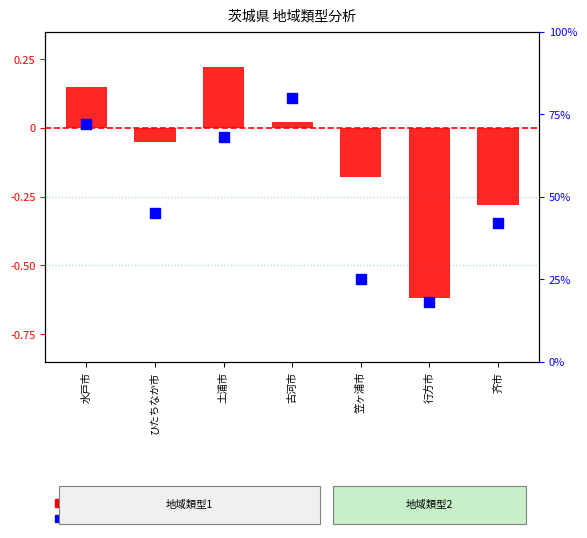

Which series has the widest spread of Y values?

log ratio